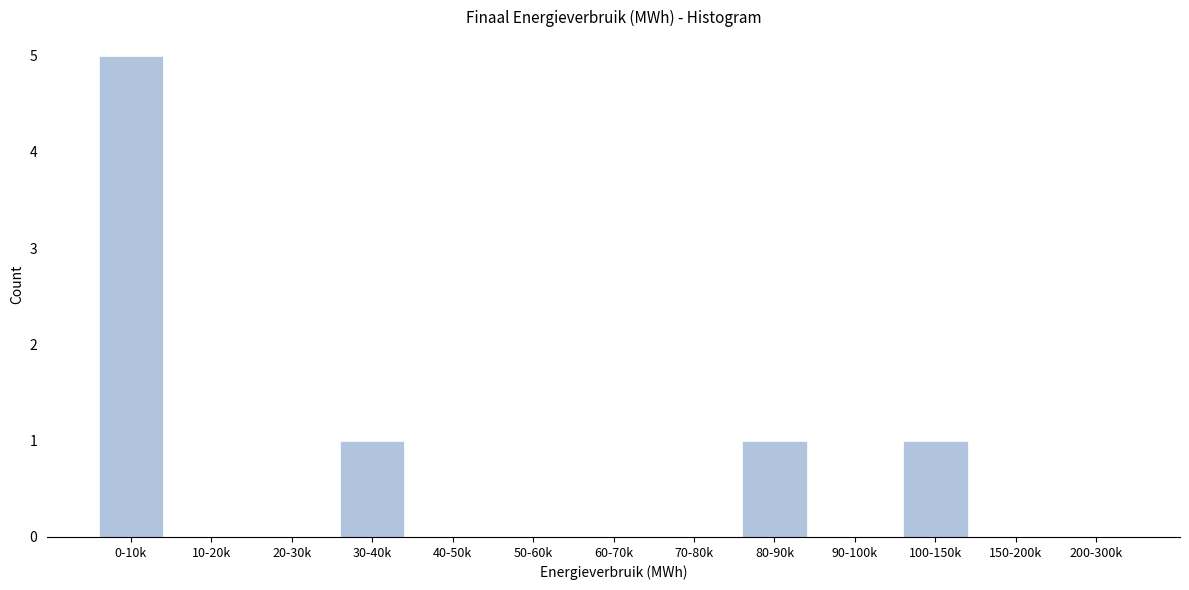

Reading left to right, list all the values displayed in this chart.

0-10k=5	10-20k=0	20-30k=0	30-40k=1	40-50k=0	50-60k=0	60-70k=0	70-80k=0	80-90k=1	90-100k=0	100-150k=1	150-200k=0	200-300k=0